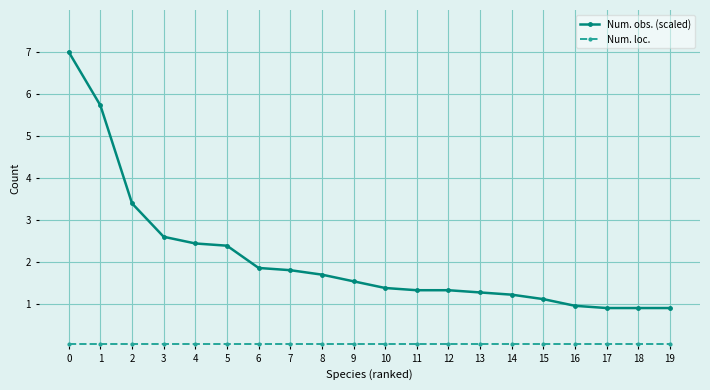

What is the value of the Num. obs. (scaled) point at the 18th from the left?

0.9